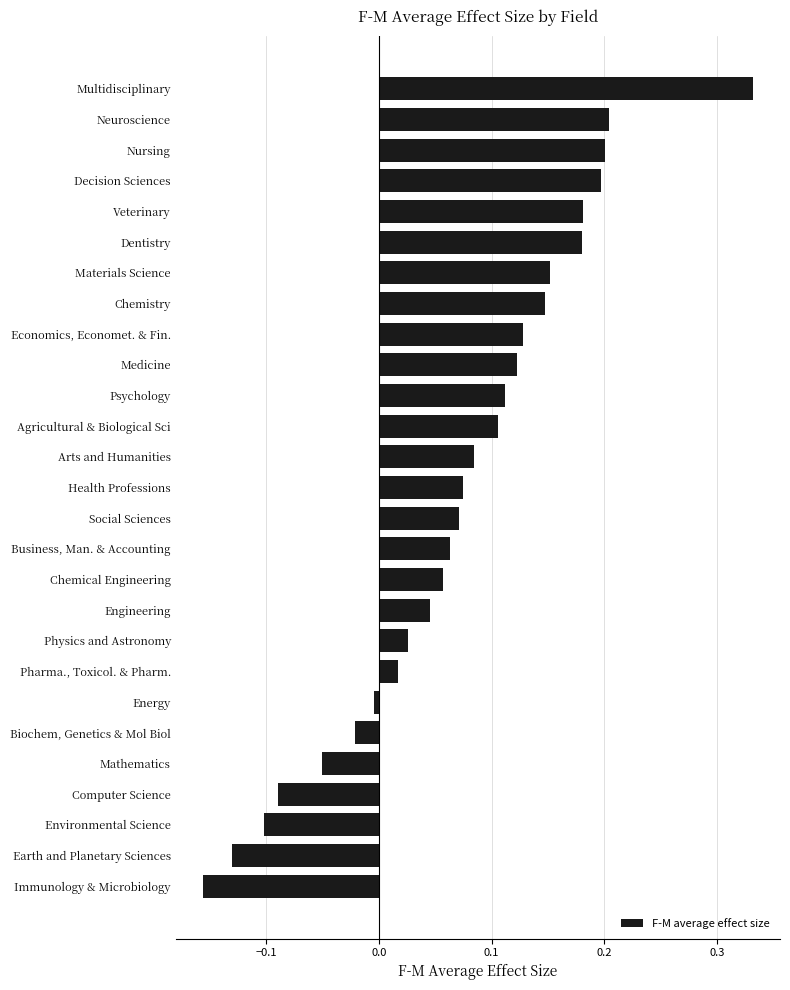

What is the sum of all values?

1.9